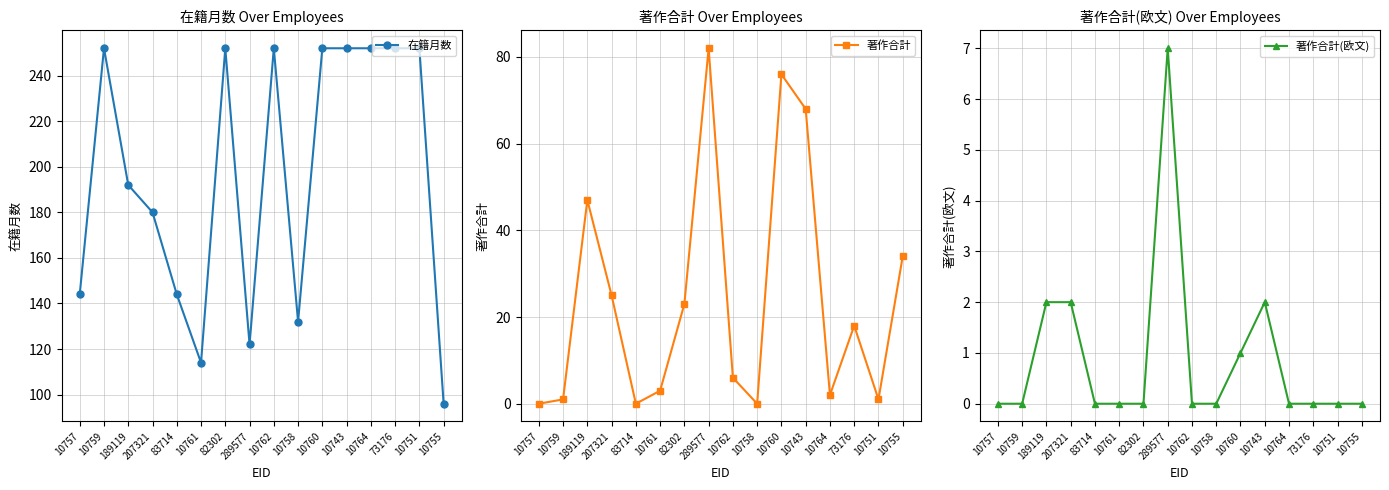

True or false: 在籍月数 has a value of 137 at 10760.

False